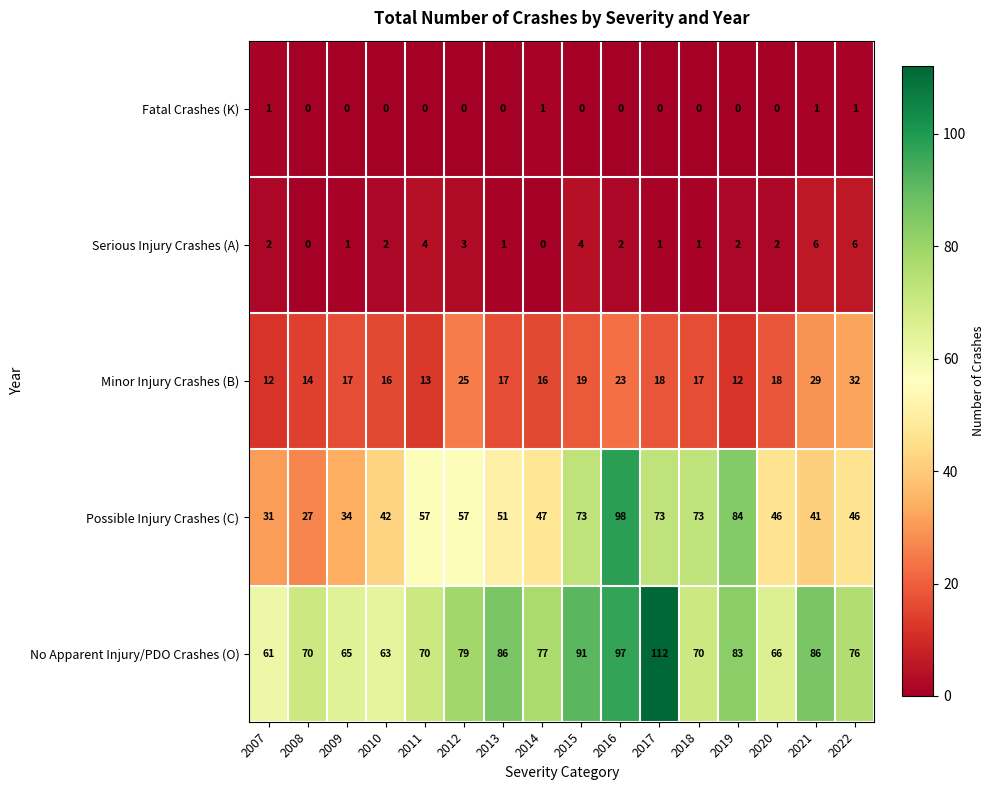

True or false: Possible Injury Crashes (C) has a value of 42 at 2010.

True